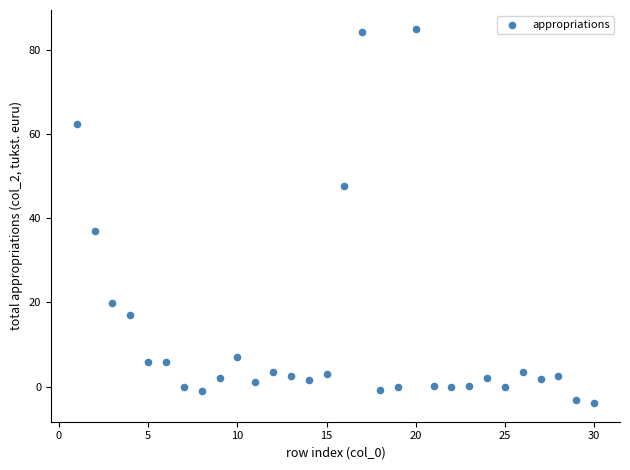

What Y value in the scatter plot is closest to 40?

36.9